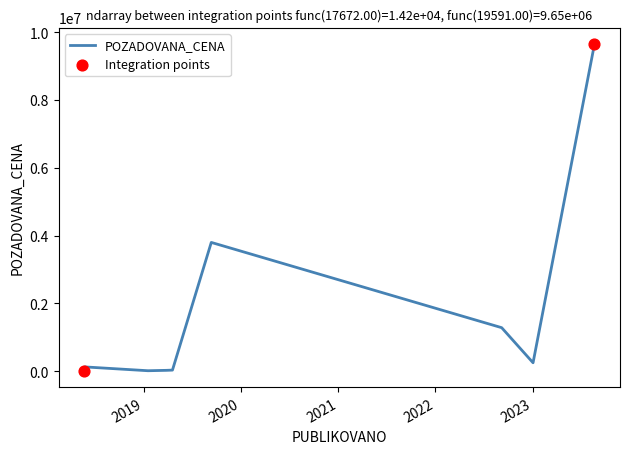

What is the difference between the maximum and minimum values?

9635800